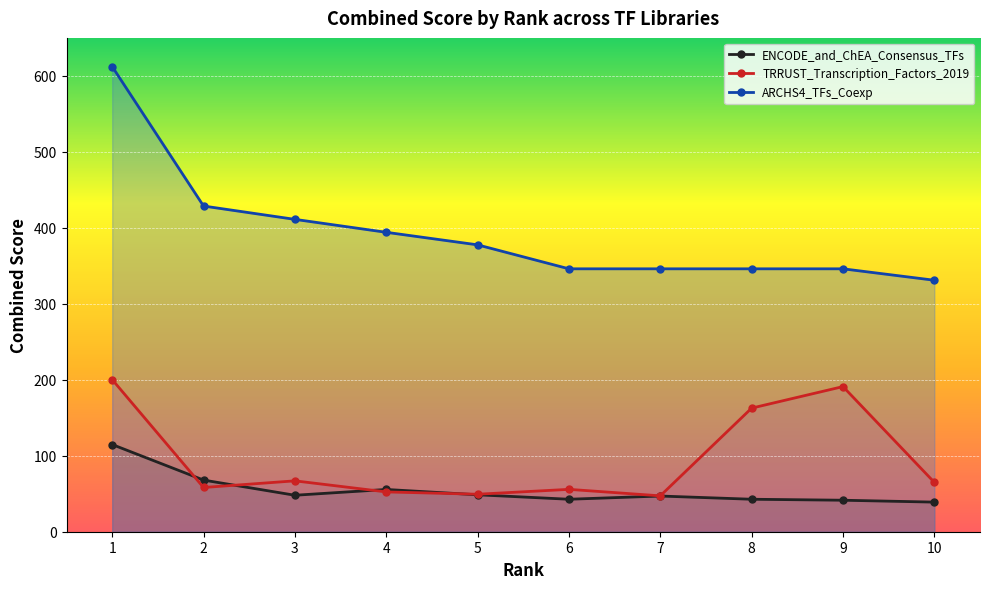

Reading right to left, transcribe all the data shown in this chart.

ENCODE_and_ChEA_Consensus_TFs: 10=39.0	9=41.5	8=42.7	7=47.0	6=42.7	5=48.6	4=55.6	3=48.0	2=68.0	1=114.8
TRRUST_Transcription_Factors_2019: 10=65.0	9=191.0	8=162.7	7=47.2	6=55.8	5=49.3	4=52.4	3=67.0	2=58.2	1=200.2
ARCHS4_TFs_Coexp: 10=331.0	9=346.1	8=346.1	7=346.1	6=346.1	5=377.6	4=394.1	3=411.1	2=428.7	1=612.2